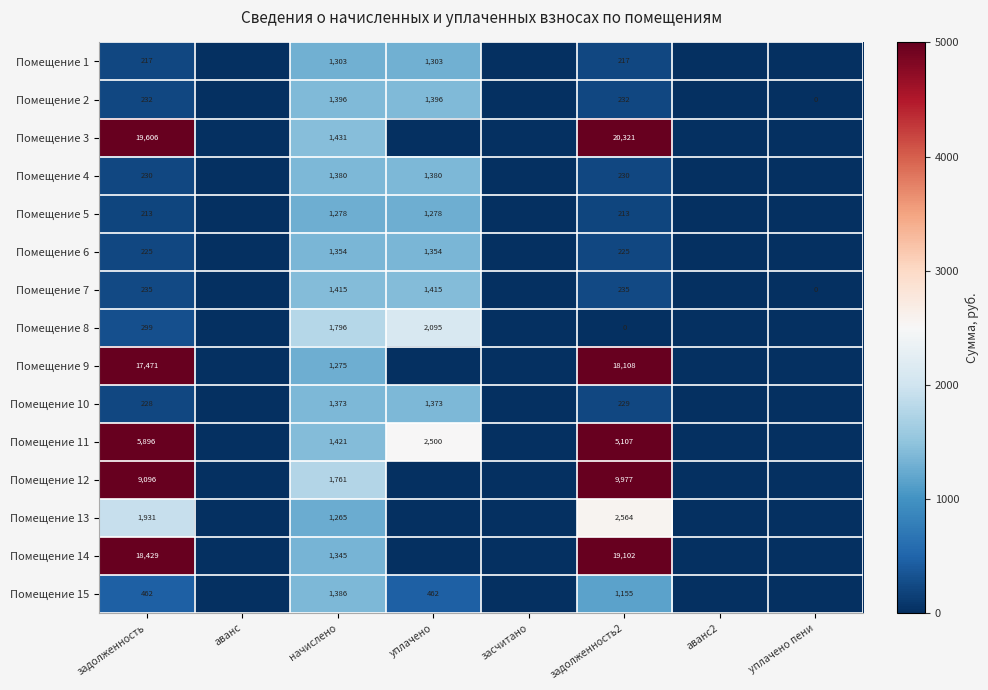

What is the spread (max minus min) of values at задолженность?

19393